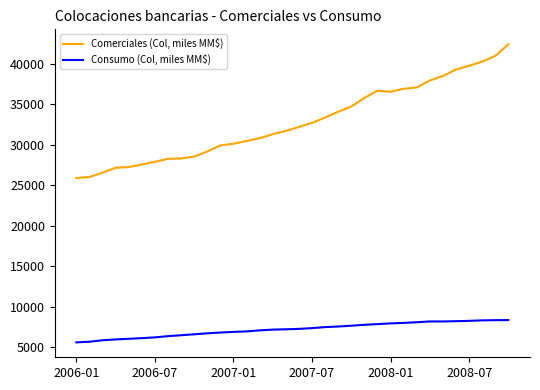

Which series has the widest spread of values?

Comerciales (Col, miles MM$)